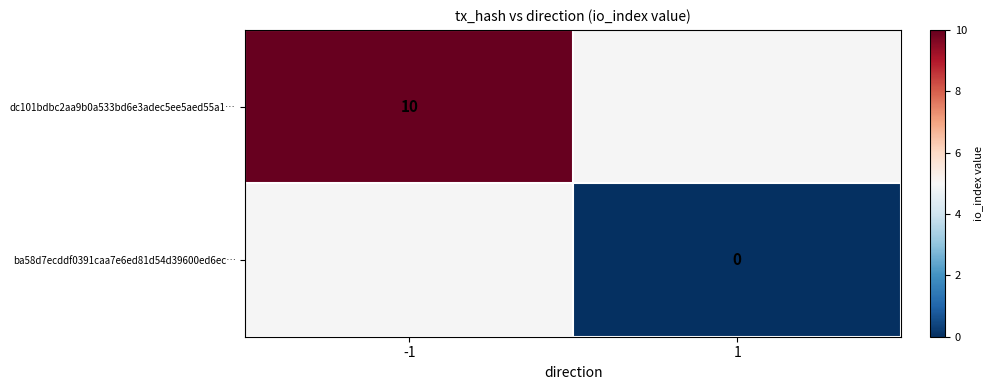

The value of dc101bdbc2aa9b0a533bd6e3adec5ee5aed55a1… at -1 is 10. True or false?

True